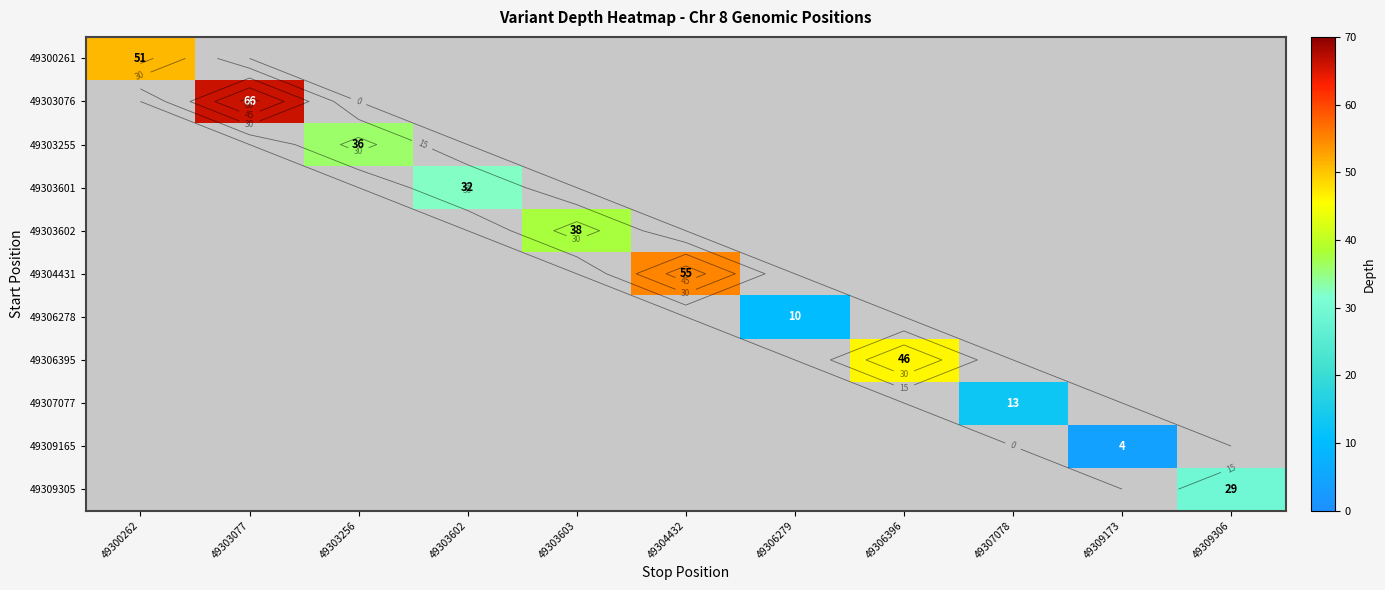

How many distinct data groups are displayed?

11